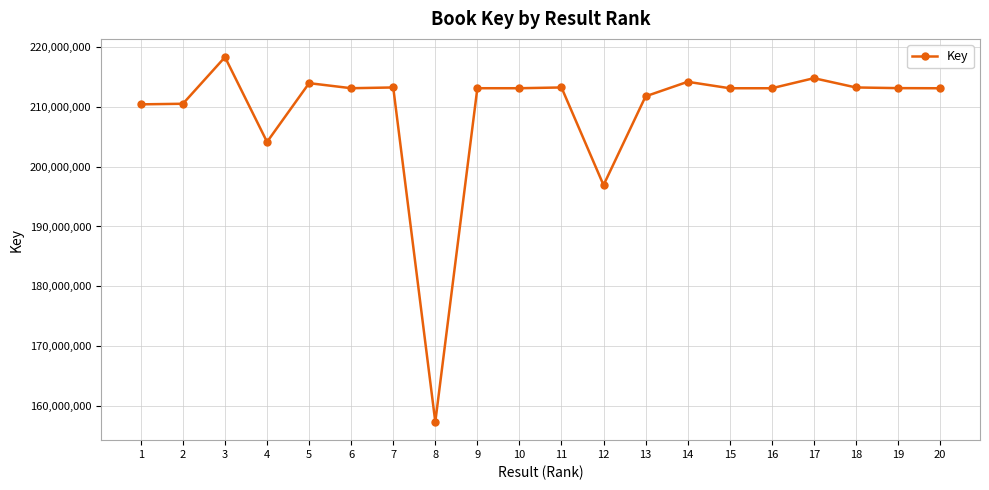

What is the sum of all values?

4184793953